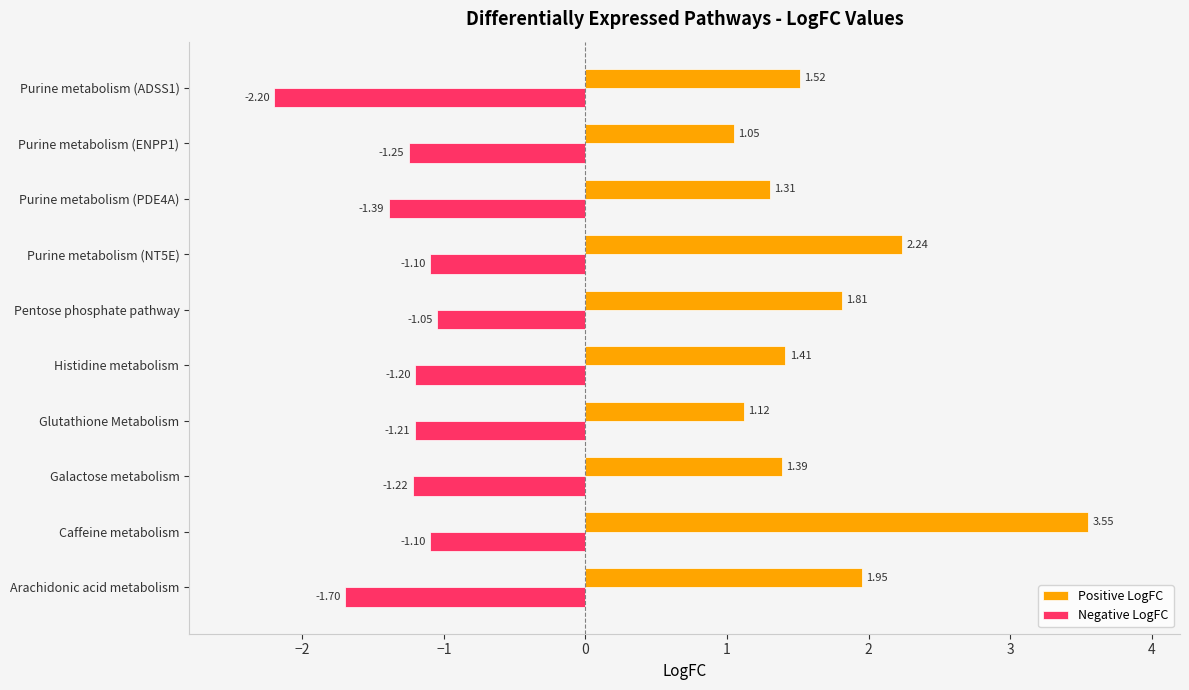

Which series has the largest range (max minus min)?

Positive LogFC